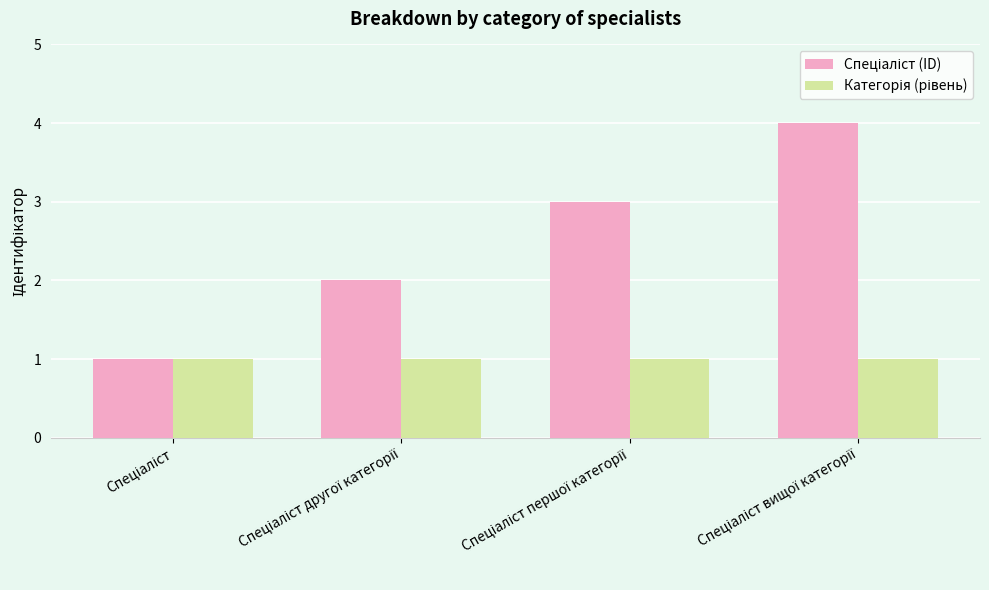

What is the greatest value displayed?

4